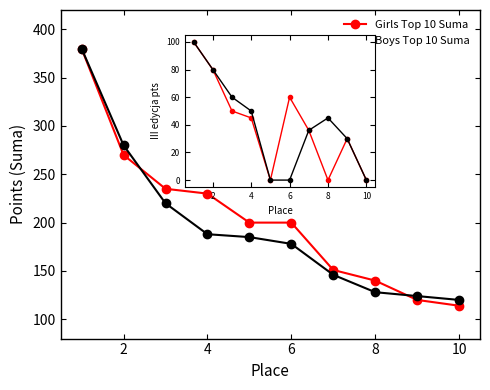

List the series in order of their peak value, lowest first.

Girls III edycja, Boys III edycja, Girls Top 10 Suma, Boys Top 10 Suma